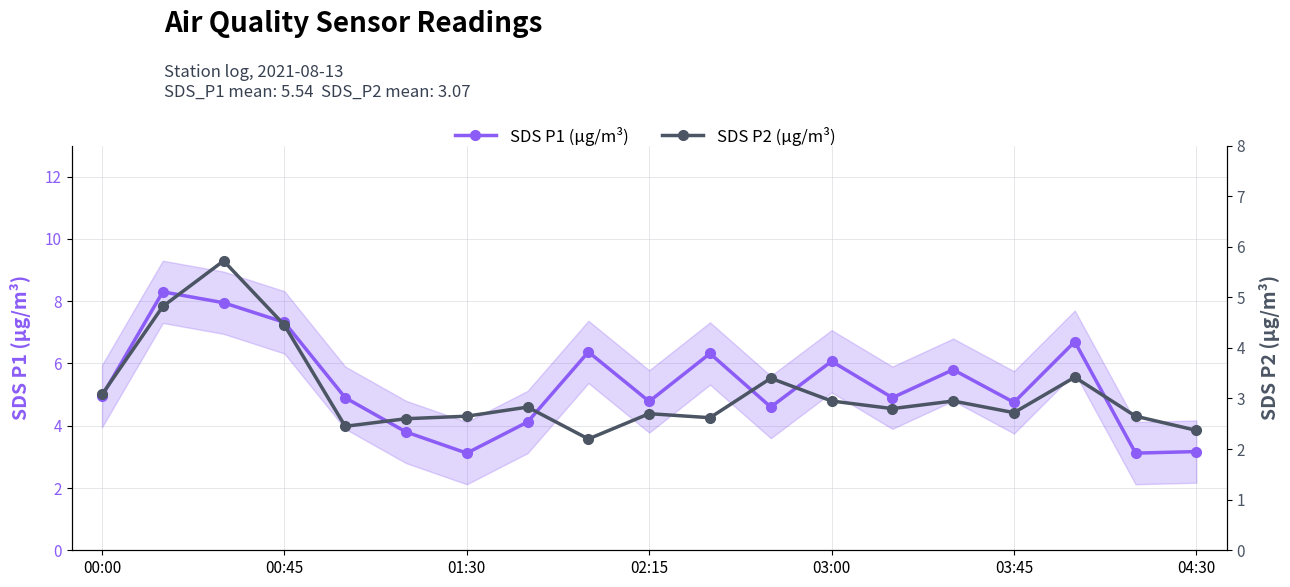

True or false: SDS P1 (µg/m³) and SDS P2 (µg/m³) cross at least once.

False